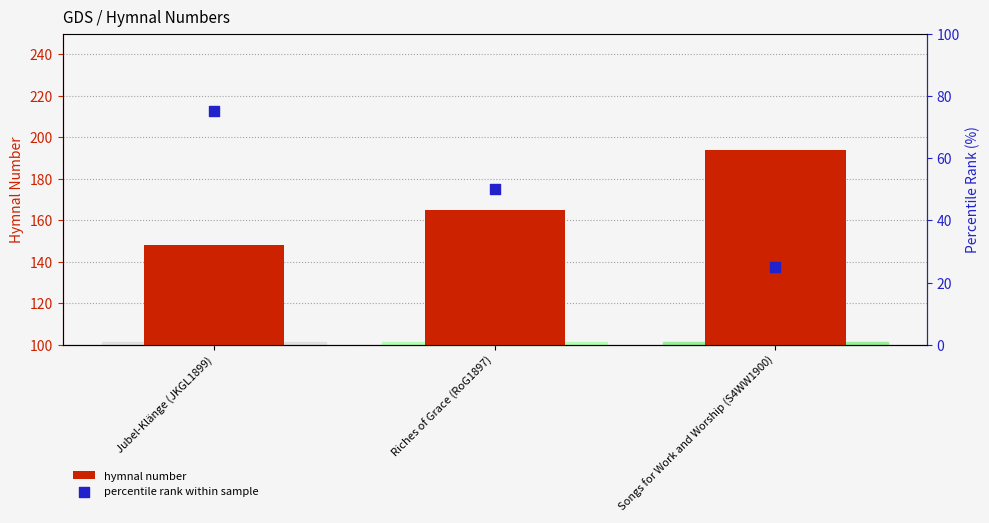

What is the total value across all series at Jubel-Klänge (JKGL1899)?

223